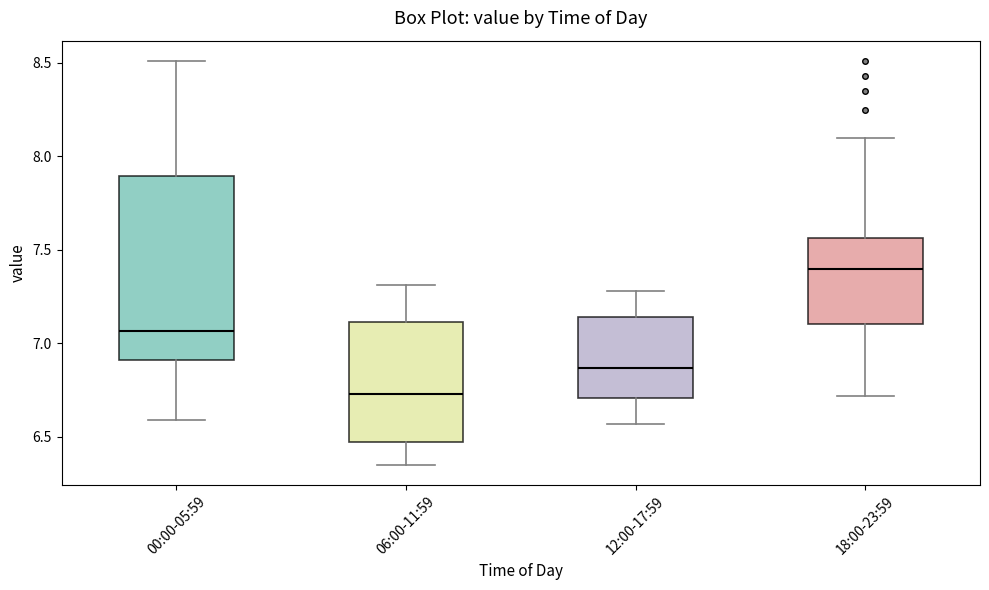

Which box has the lowest median line?

06:00-11:59